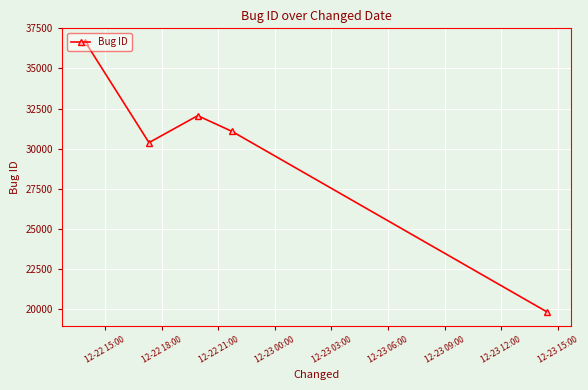

How many points are higher than both their immediate neighbors (excluding endpoints)?

1